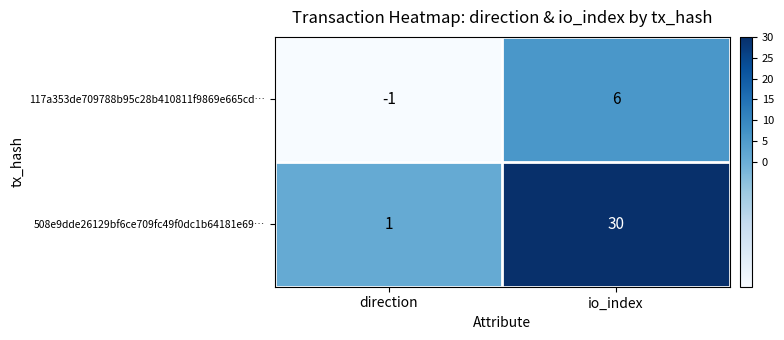

Between direction and io_index, which series saw the biggest shift?

508e9dde26129bf6ce709fc49f0dc1b64181e69…